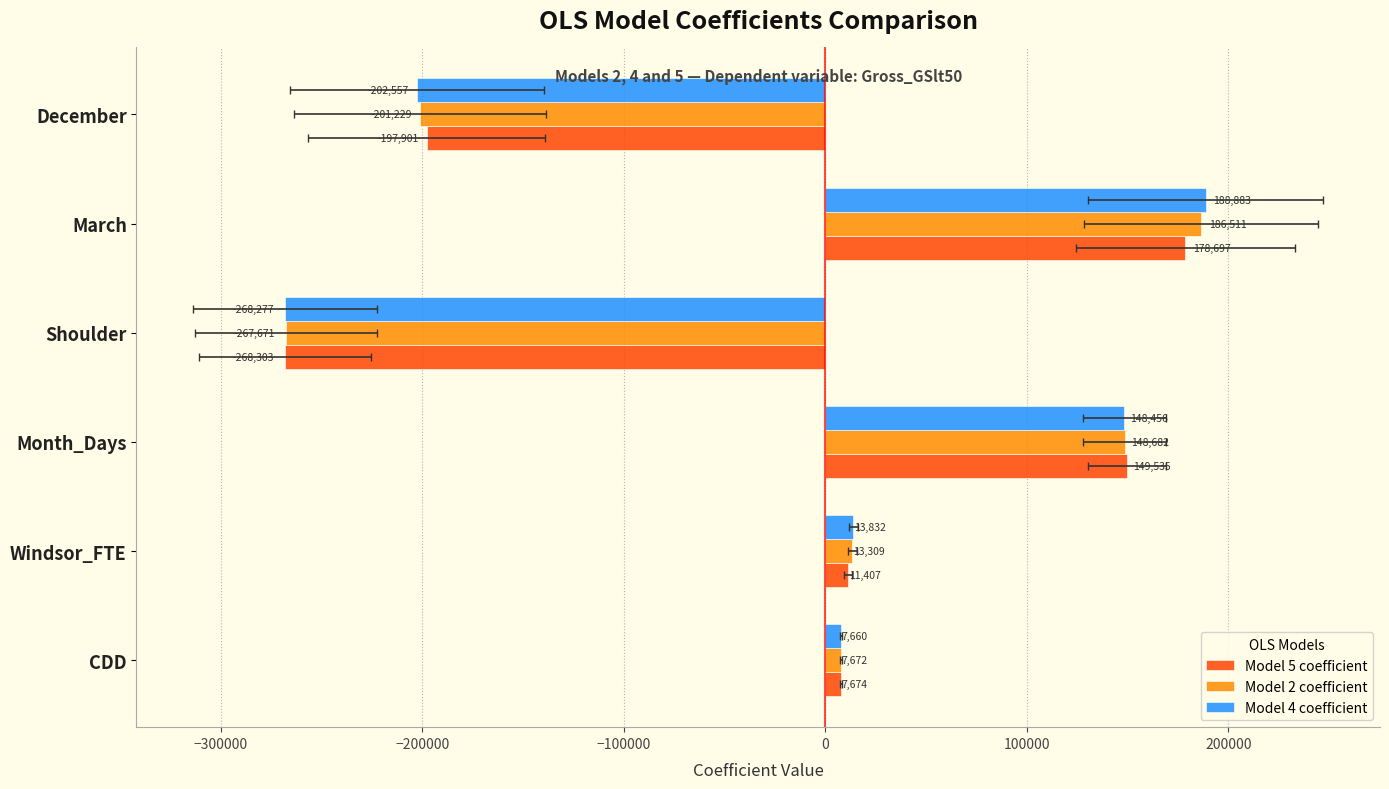

How many values in Model 4 coefficient are below zero?

2